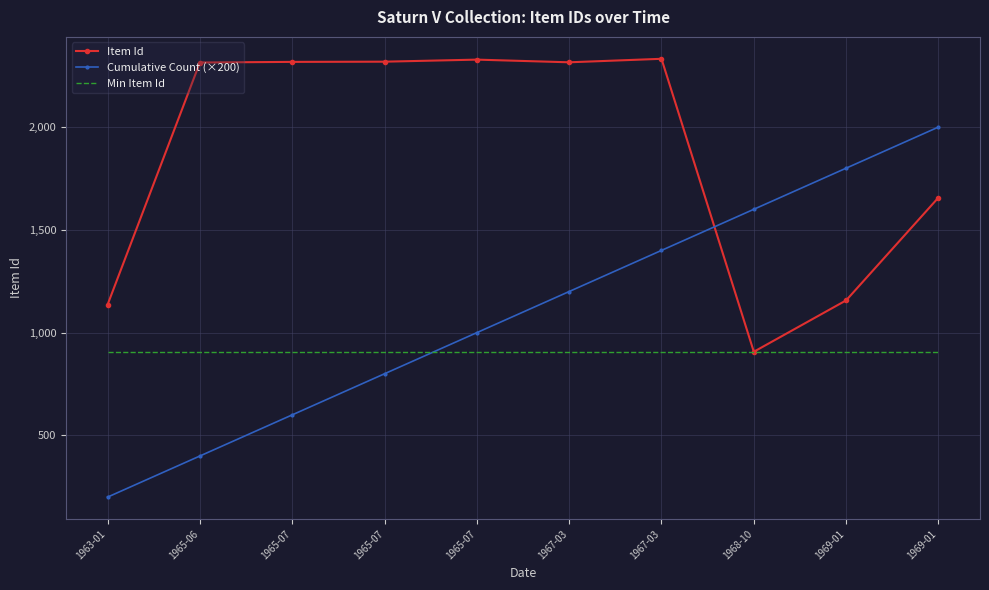

How many series are shown in this chart?

3